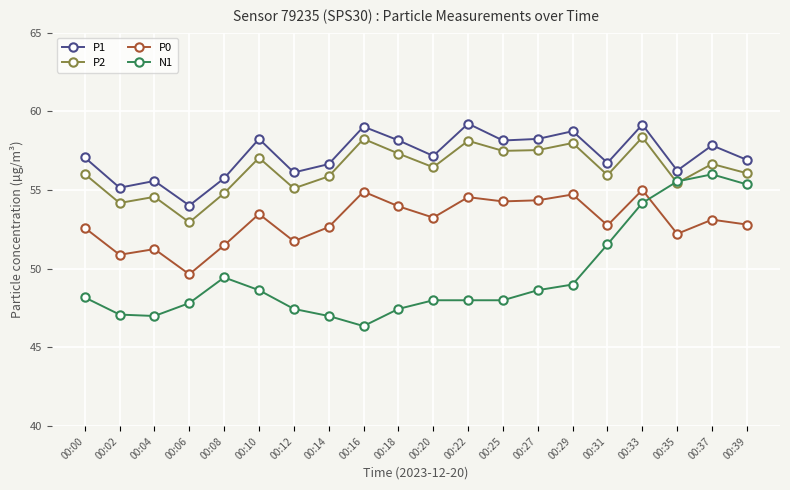

What is the sum of all P0 values?

1059.7